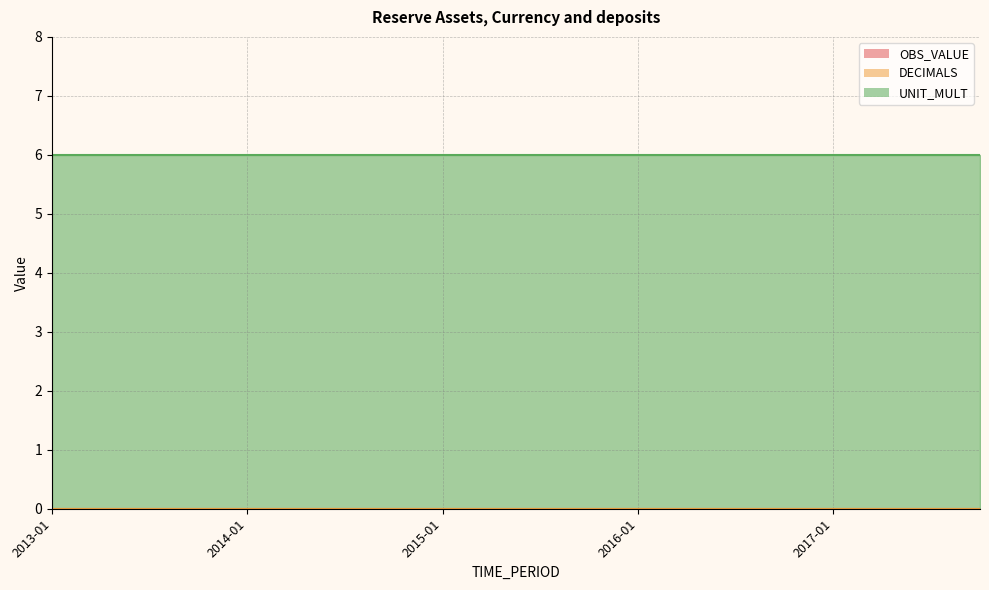

At which category is the sum across all series the highest?

2013-01